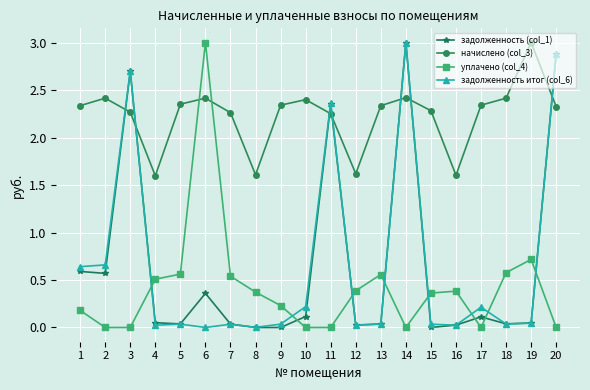

How many lines are shown in the chart?

4